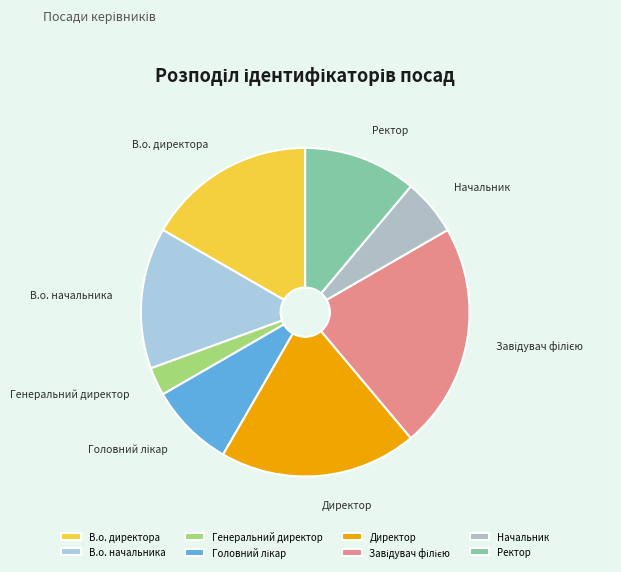

Does any single category account for the majority?

No